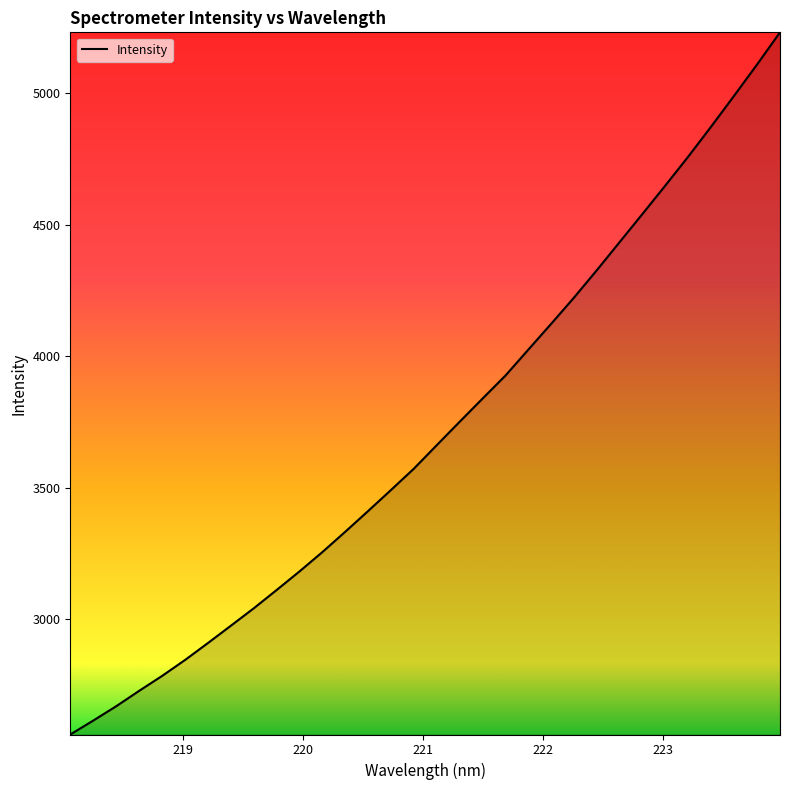

What is the smallest value displayed?

2562.3